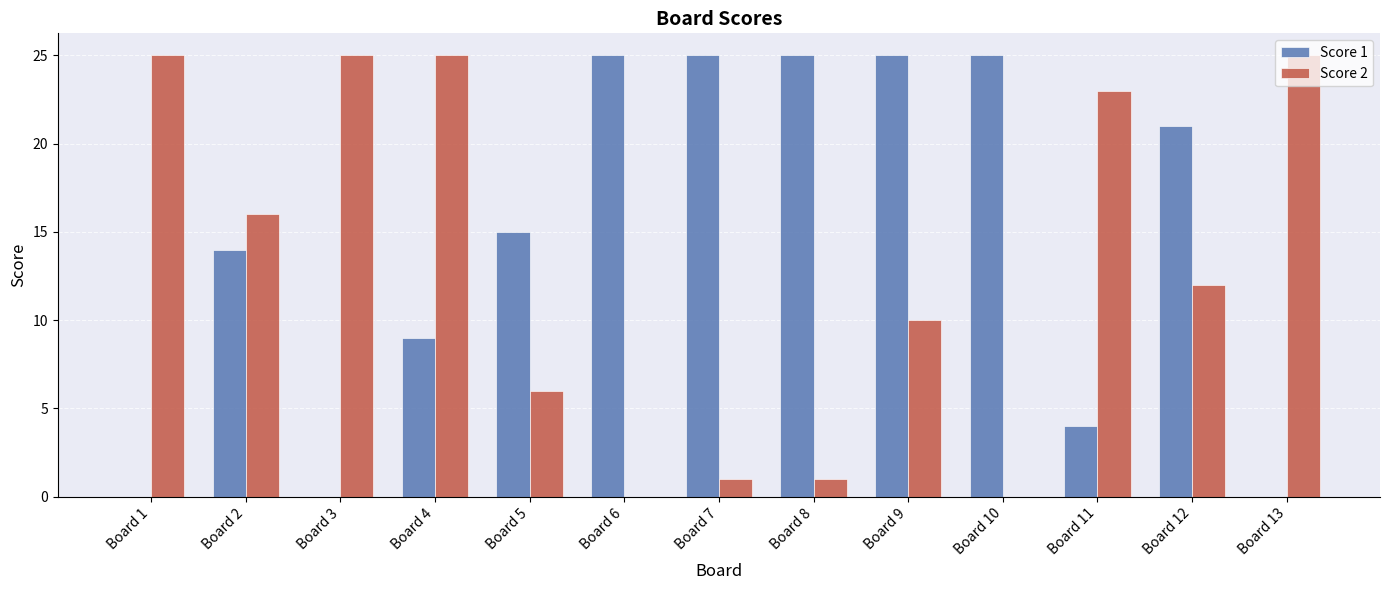

Which series changed the most between Board 1 and Board 5?

Score 2